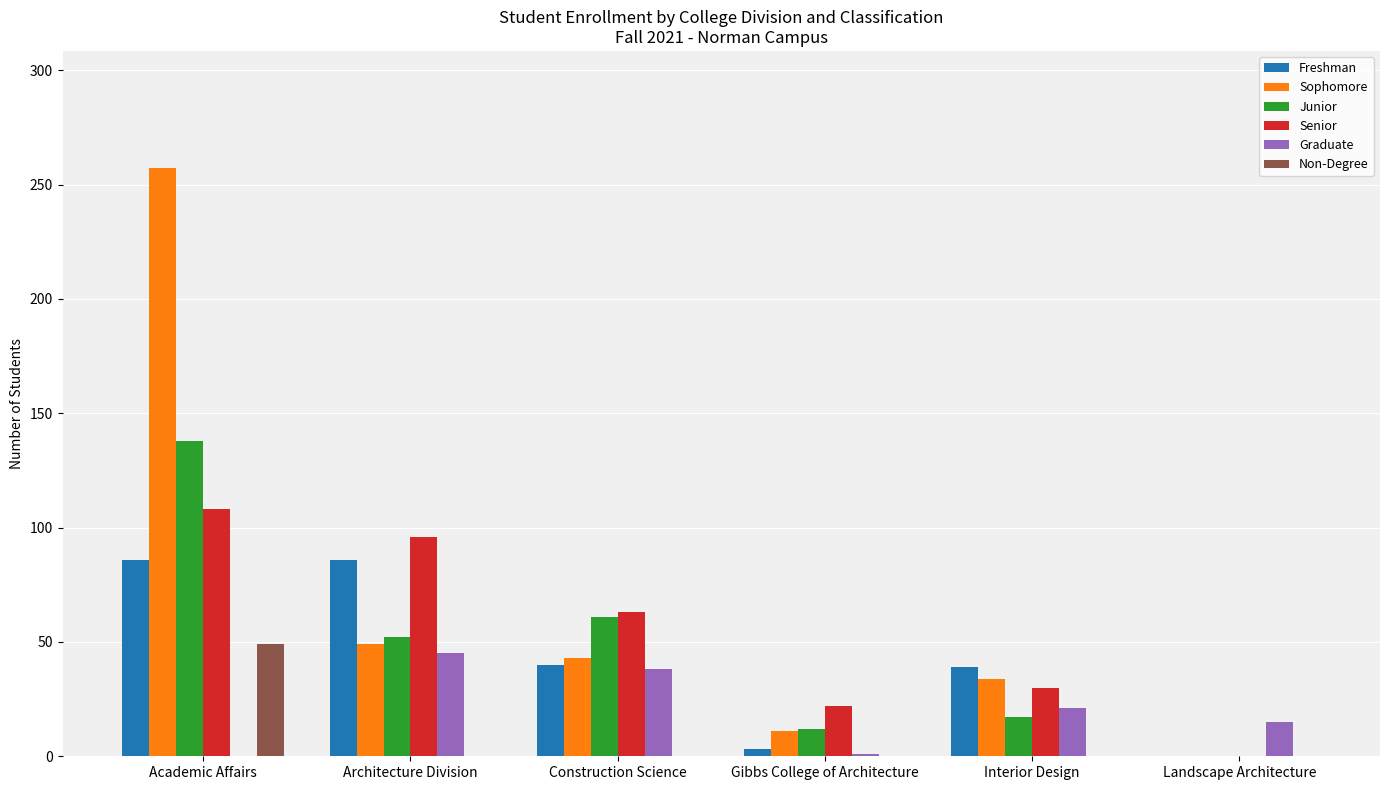

Is the value of Freshman at Landscape Architecture greater than the value of Sophomore at Interior Design?

No